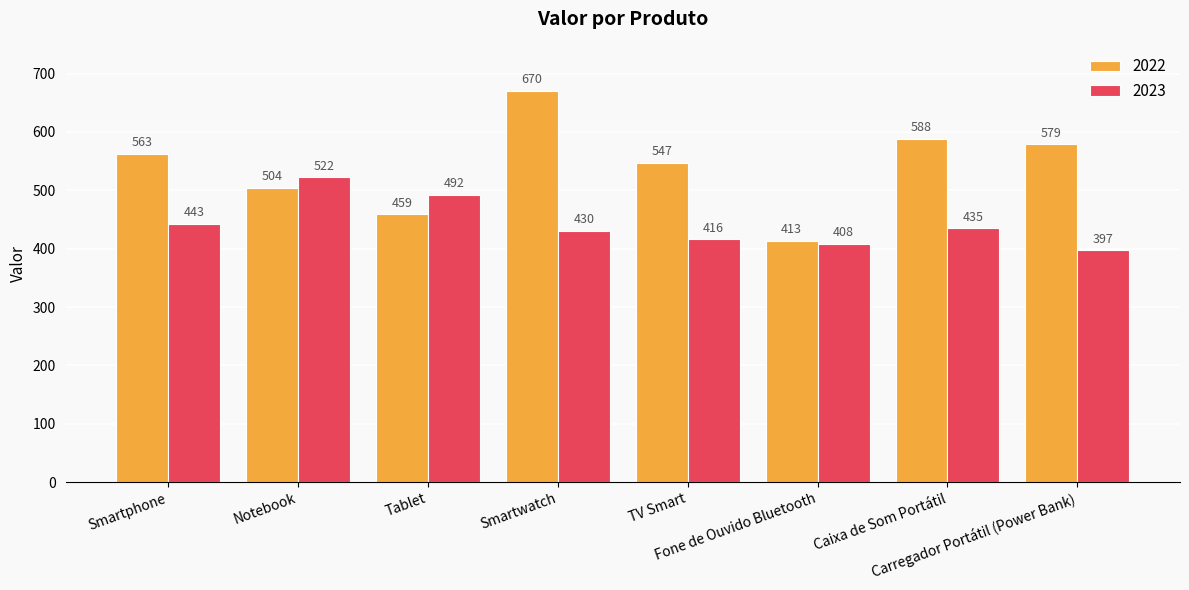

The 2022 series shows 375 at TV Smart. True or false?

False